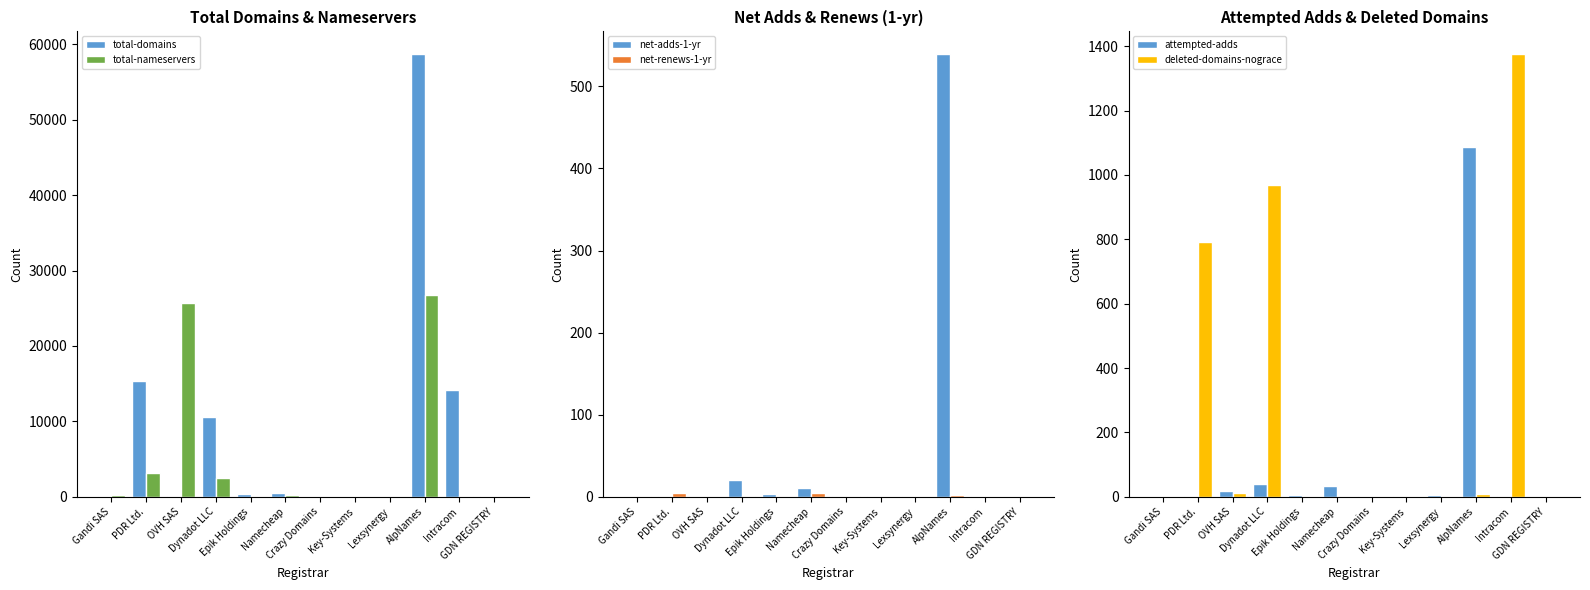

What is the average value of the net-renews-1-yr series?

1